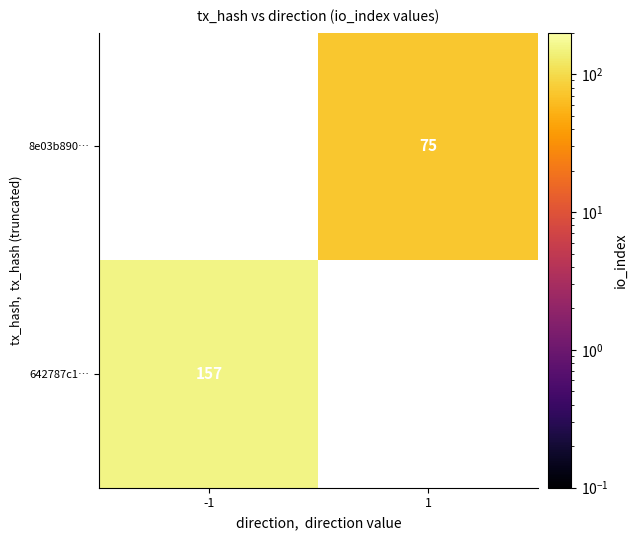

The 642787c1… series shows 204 at -1. True or false?

False